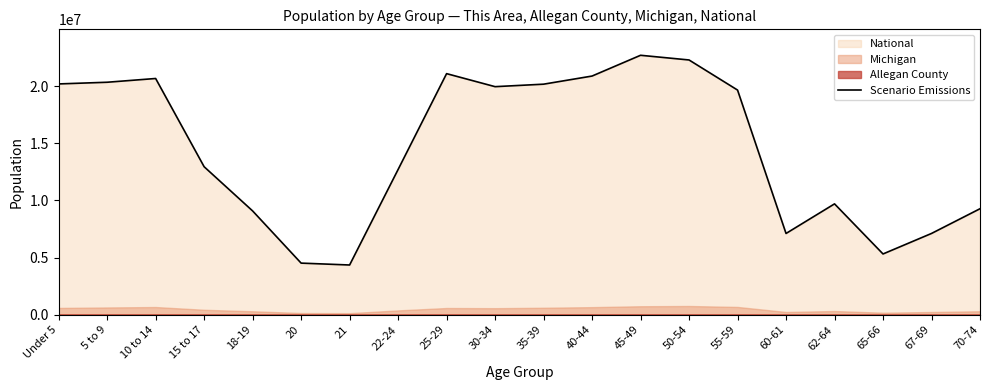

Reading left to right, extract all data points from this chart.

Under 5=20201362	5 to 9=20348657	10 to 14=20677194	15 to 17=12954254	18-19=9086089	20=4519129	21=4354294	22-24=12712576	25-29=21101849	30-34=19962099	35-39=20179642	40-44=20890964	45-49=22708591	50-54=22298125	55-59=19664805	60-61=7113727	62-64=9704197	65-66=5319902	67-69=7115361	70-74=9278166